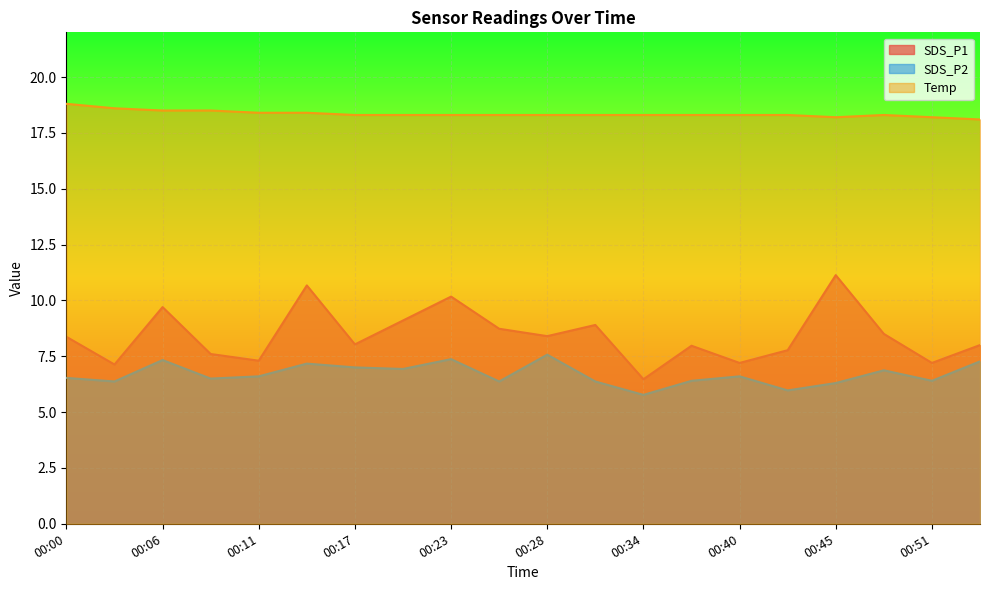

What is the value of the Temp point at the 6th from the left?

18.4